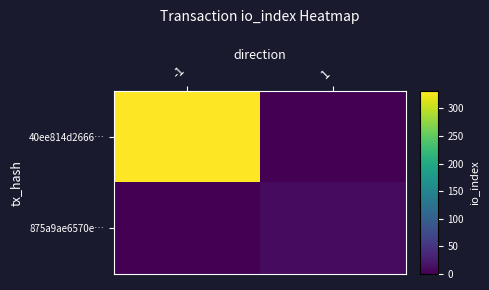

Reading left to right, list all the values displayed in this chart.

40ee814d2666…: -1=331	1=0
875a9ae6570e…: -1=0	1=10